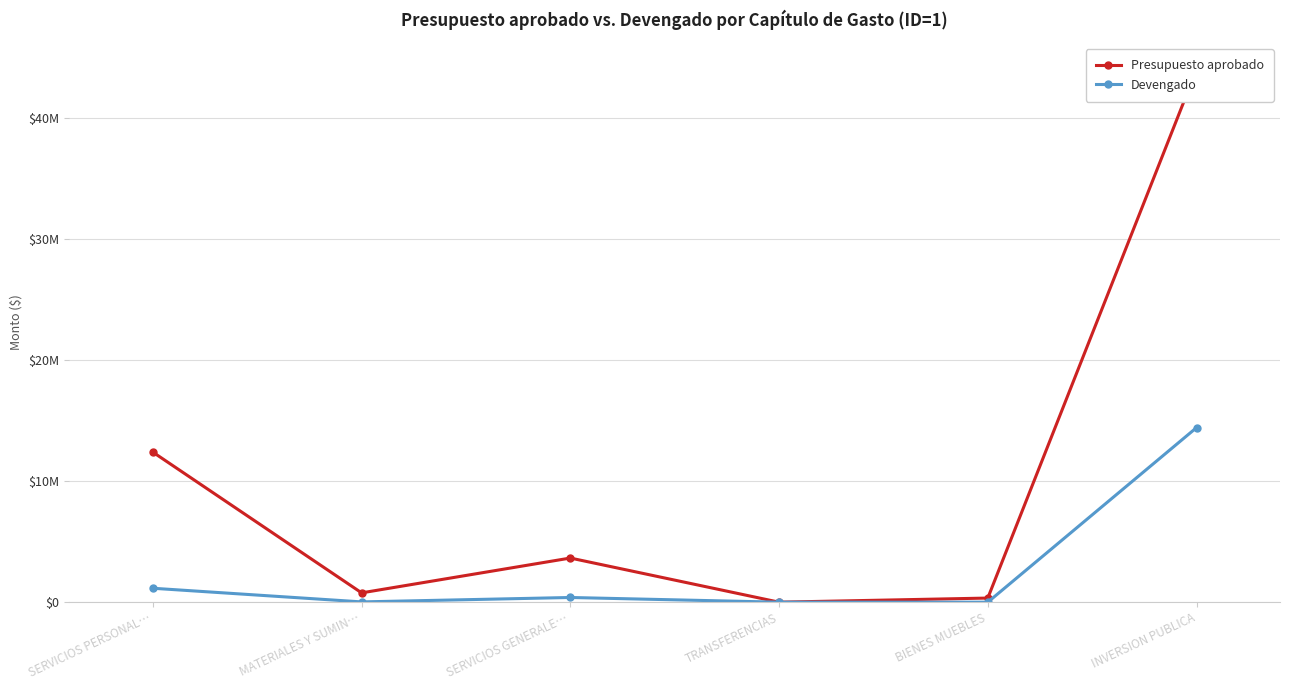

Which label corresponds to the largest value in the chart?

INVERSION PUBLICA